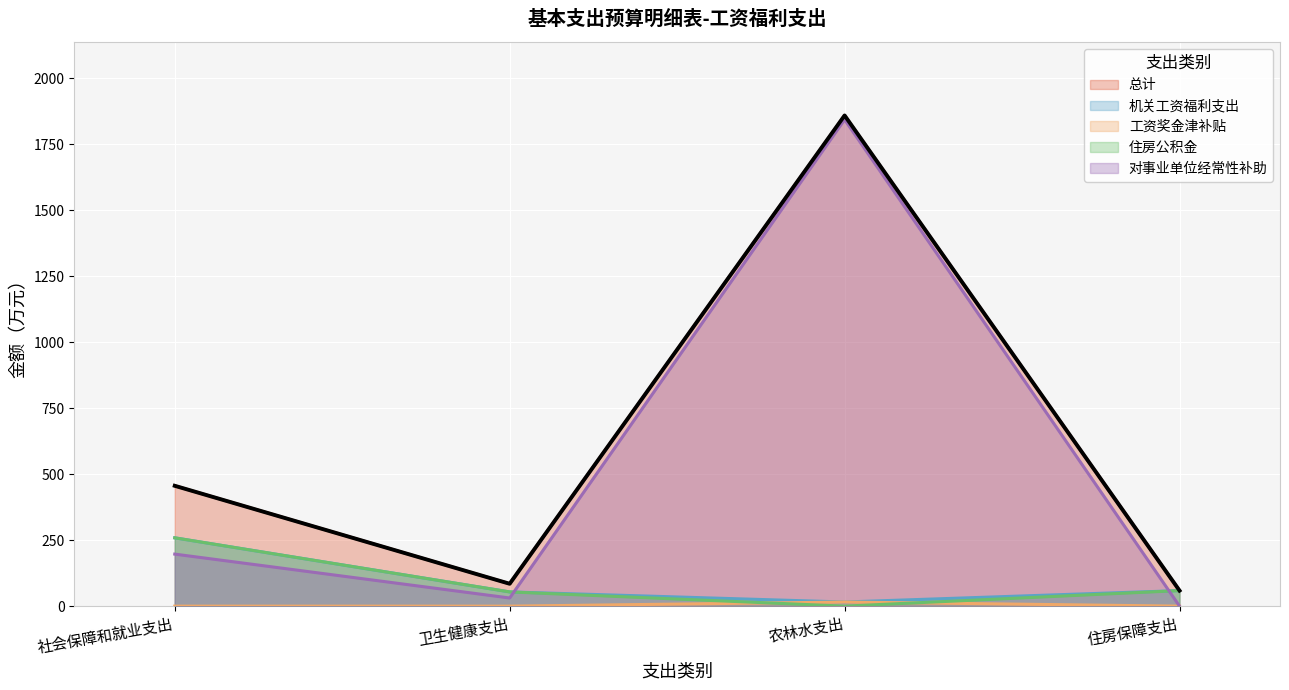

Does the chart display data point markers on the line(s)?

No